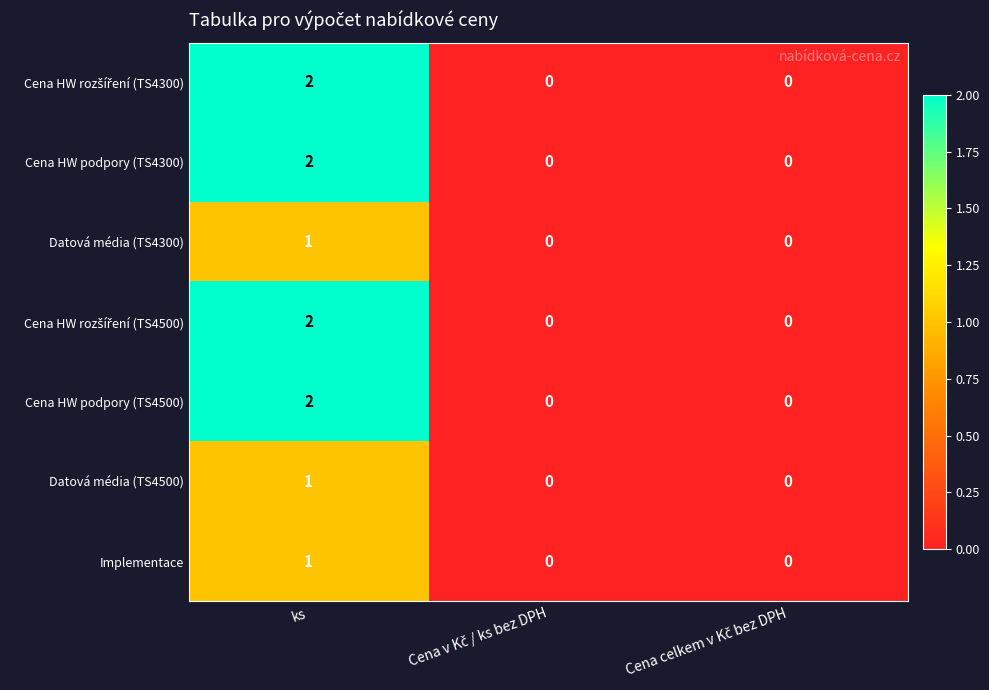

True or false: Datová média (TS4500) has a value of 1 at ks.

True